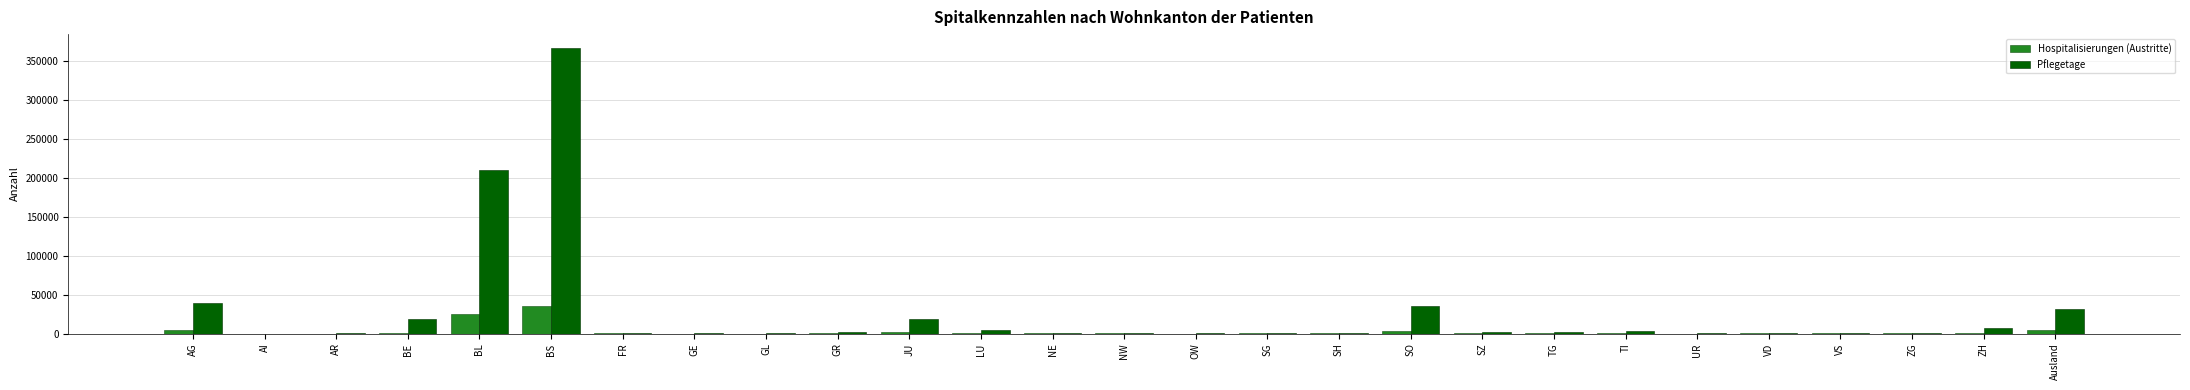

At which category is the sum across all series the highest?

BS